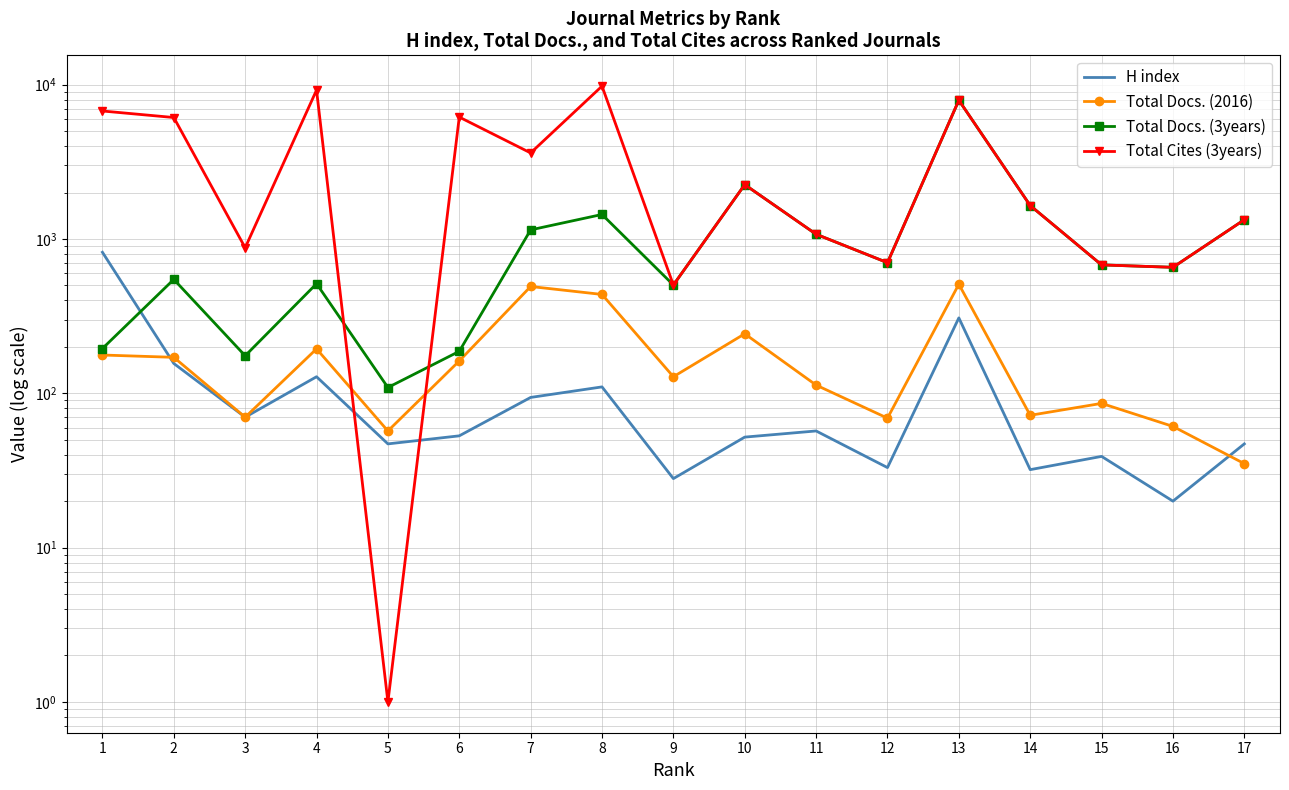

True or false: Total Cites (3years) has a value of 1204 at 12.

False